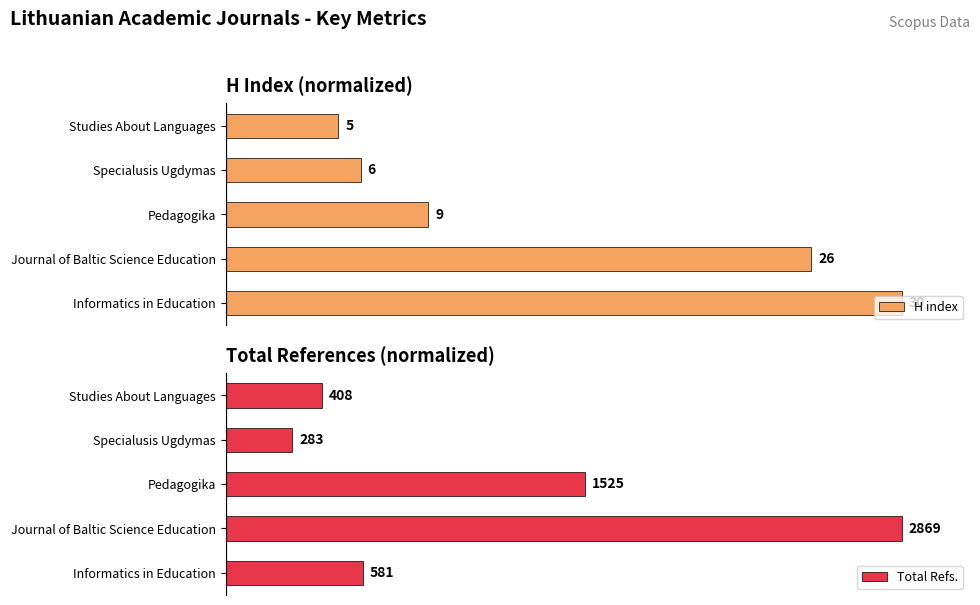

How many data points in H index are above 30?

2